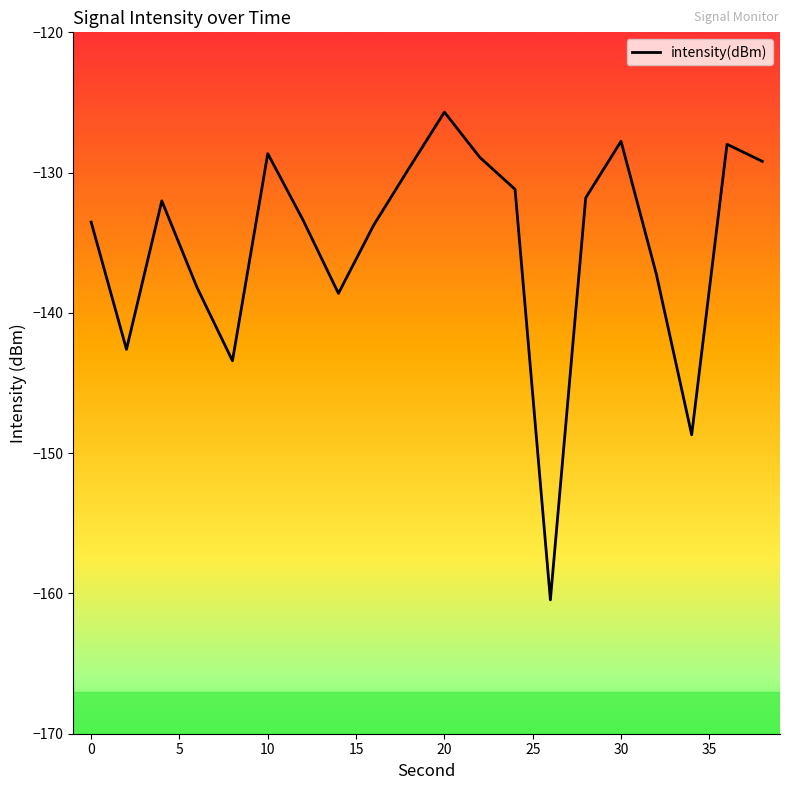

What is the difference between the maximum and minimum values?

34.8